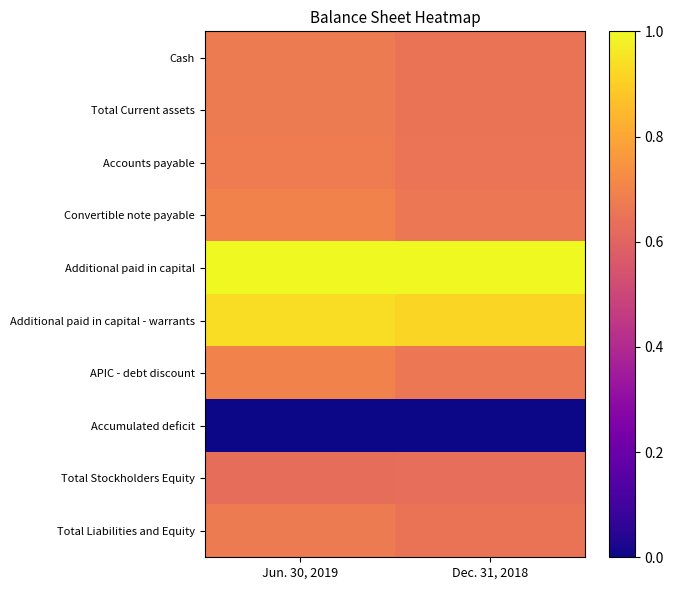

What is the total value across all series at Dec. 31, 2018?

6.5